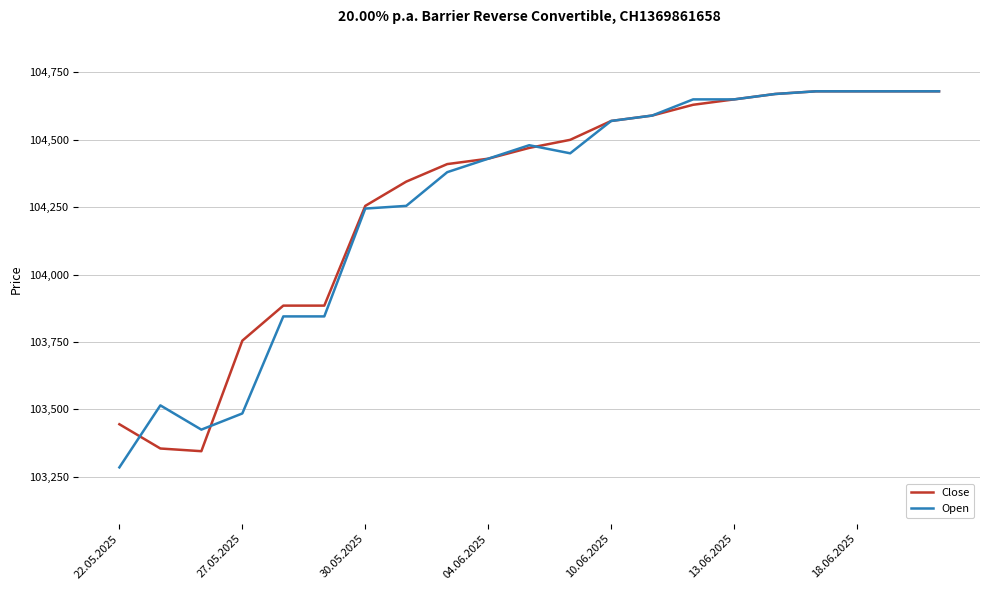

How many values in the Open series are below 104450?

10